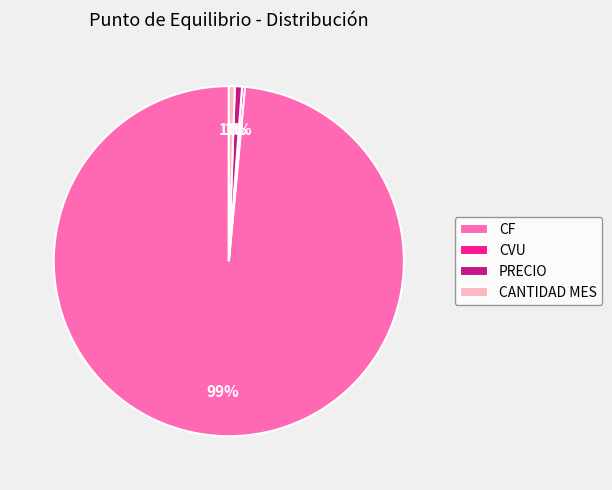

True or false: CANTIDAD MES accounts for 11% of the total.

False